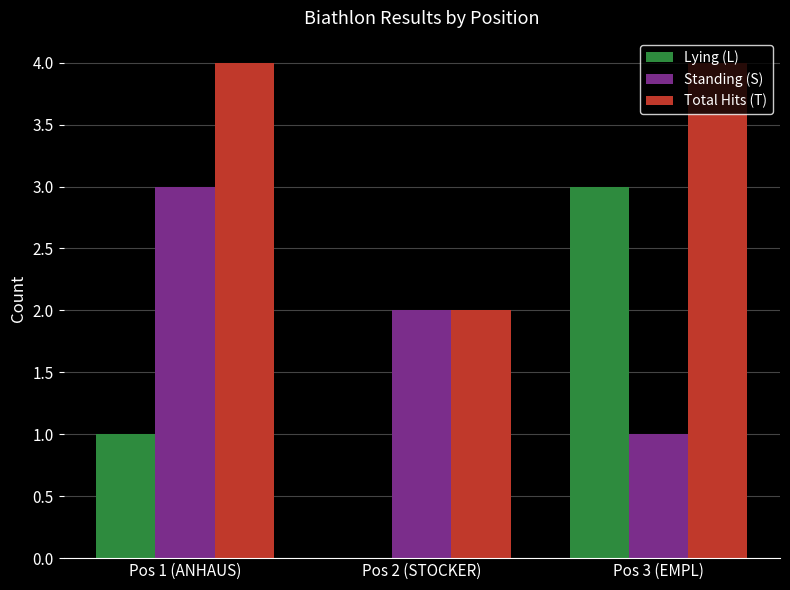

Which series has the largest total across all categories?

Total Hits (T)